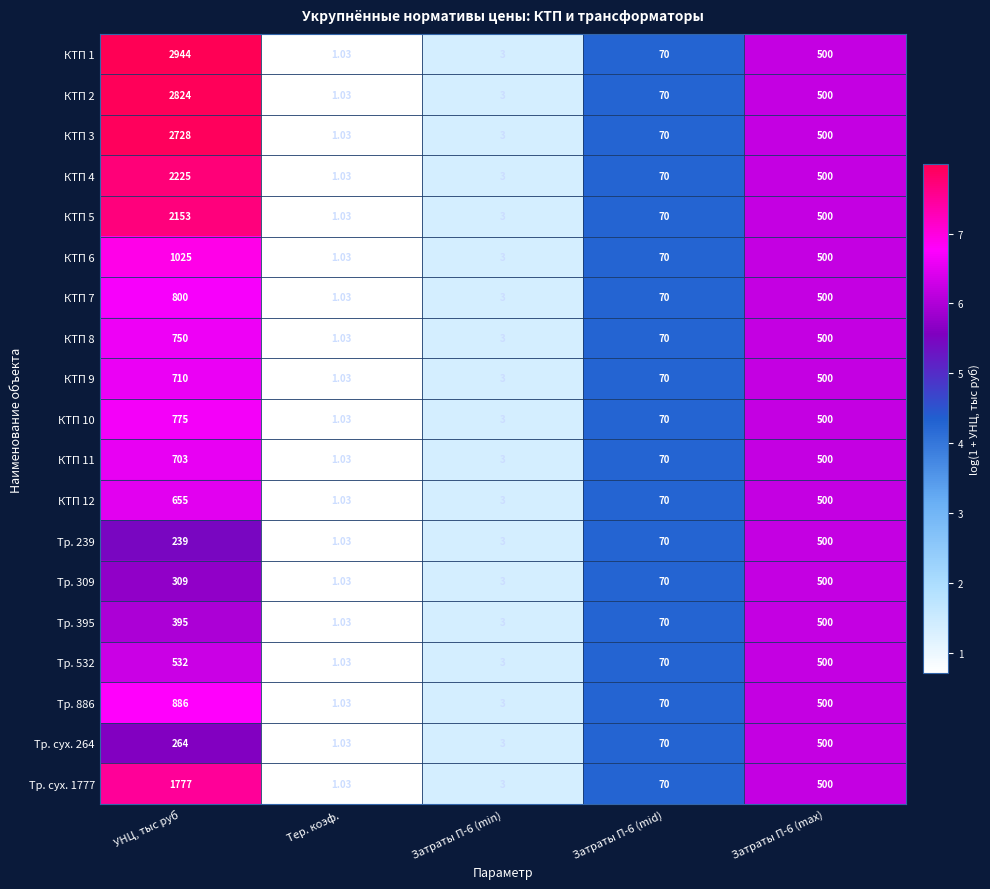

Is the value of Тр. 532 at Затраты П-6 (min) greater than the value of Тр. 309 at УНЦ, тыс руб?

No